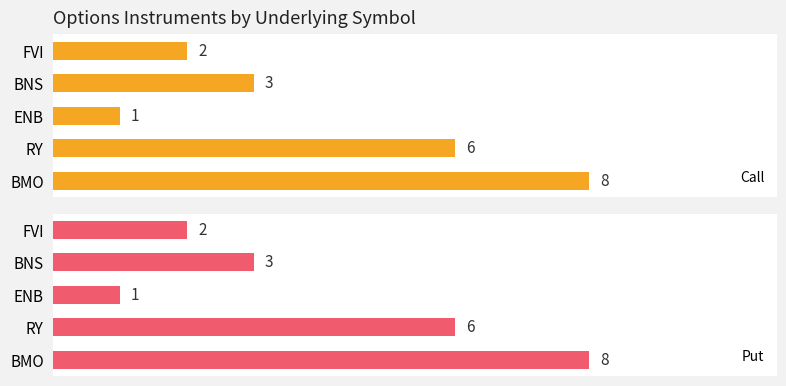

At which label does Call reach its peak?

BMO